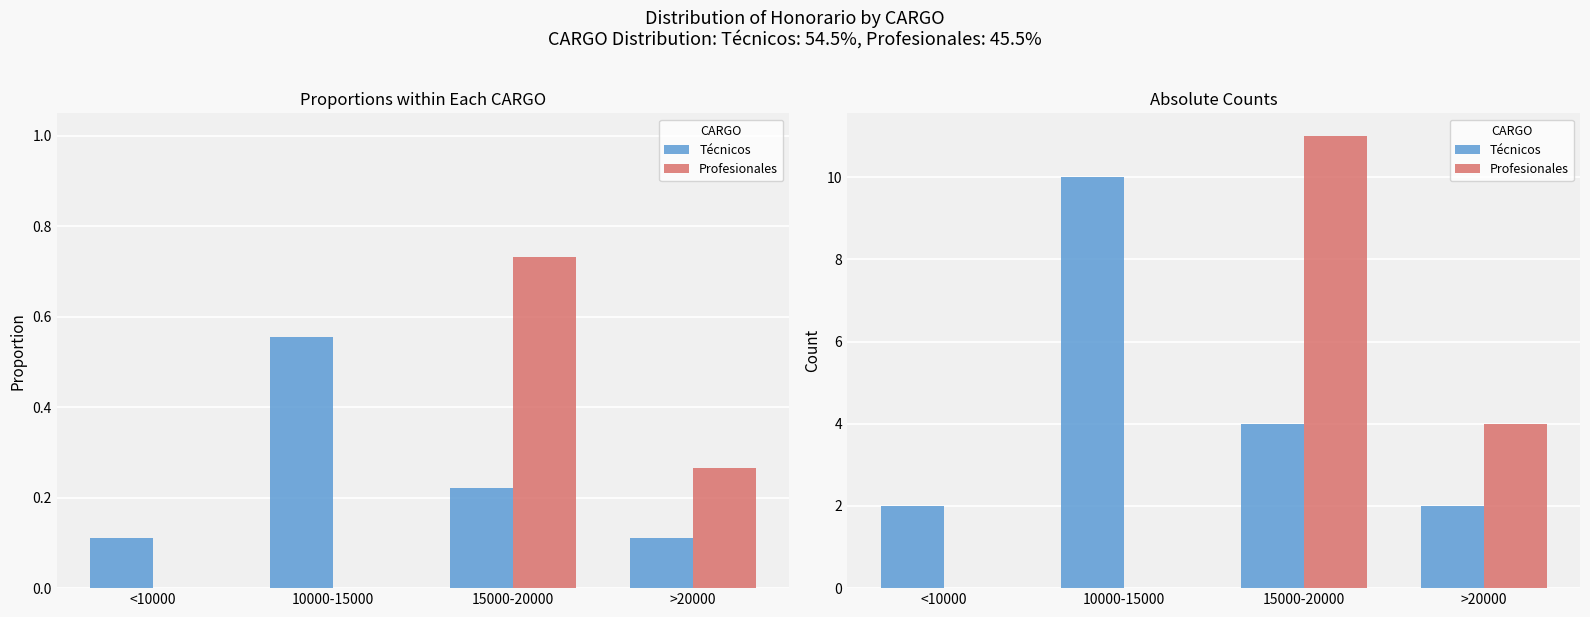

Count the Técnicos values in the range 2 to 10.

4